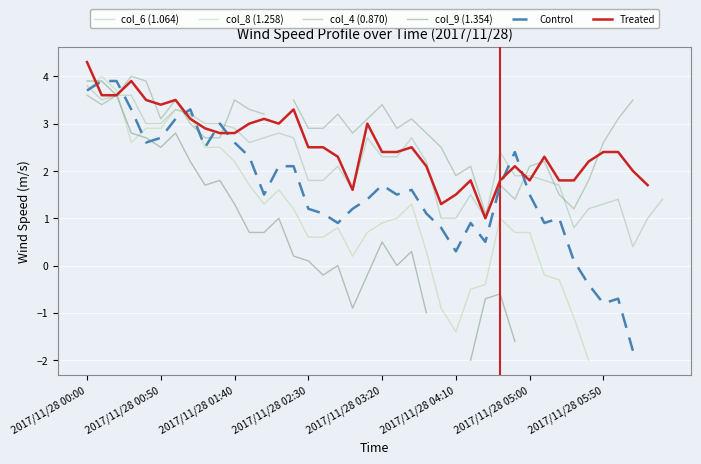

How many intersections are there between Treated and Control?

8